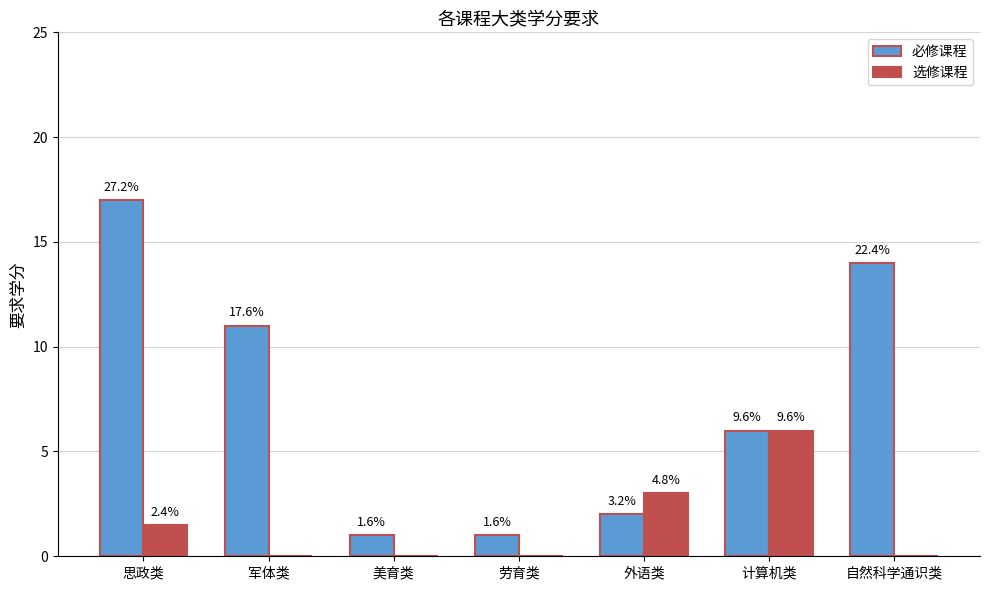

Which has a higher value, 军体类 or 美育类?

军体类